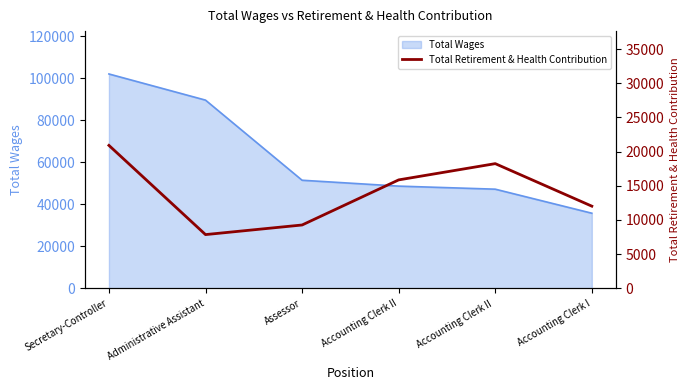

The value at Accounting Clerk I is 8179. True or false?

False